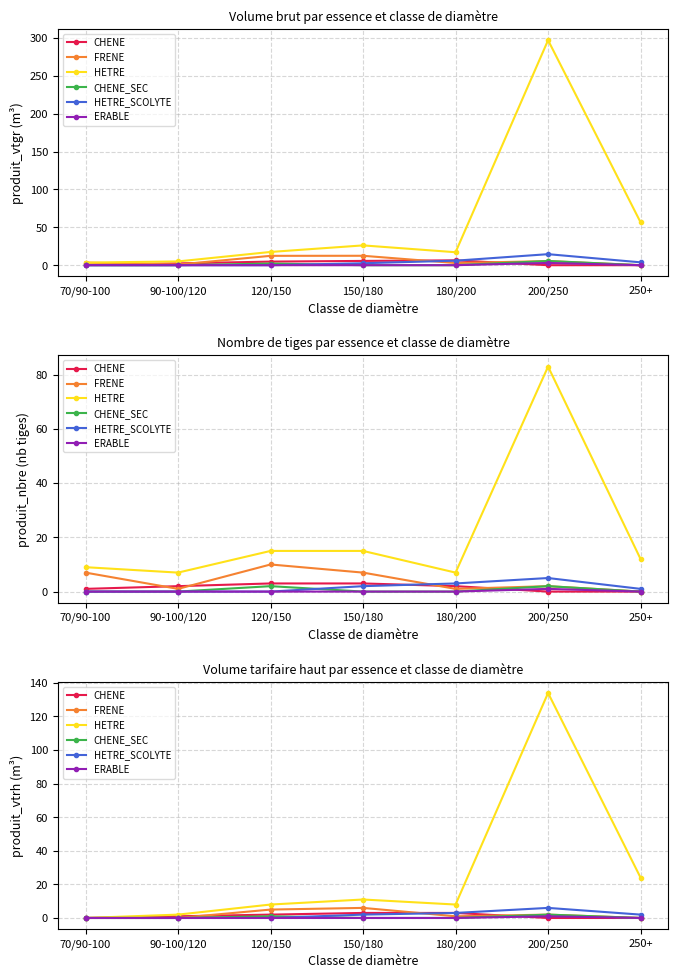

What are all the series names shown in the legend?

CHENE, FRENE, HETRE, CHENE_SEC, HETRE_SCOLYTE, ERABLE